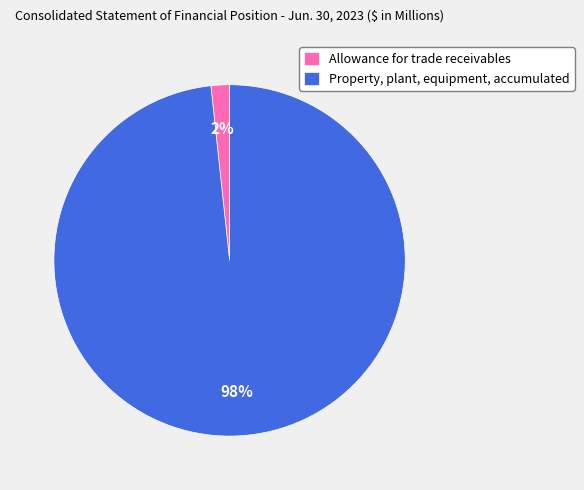

What percentage is the Allowance for trade receivables slice, to the nearest percent?

2%